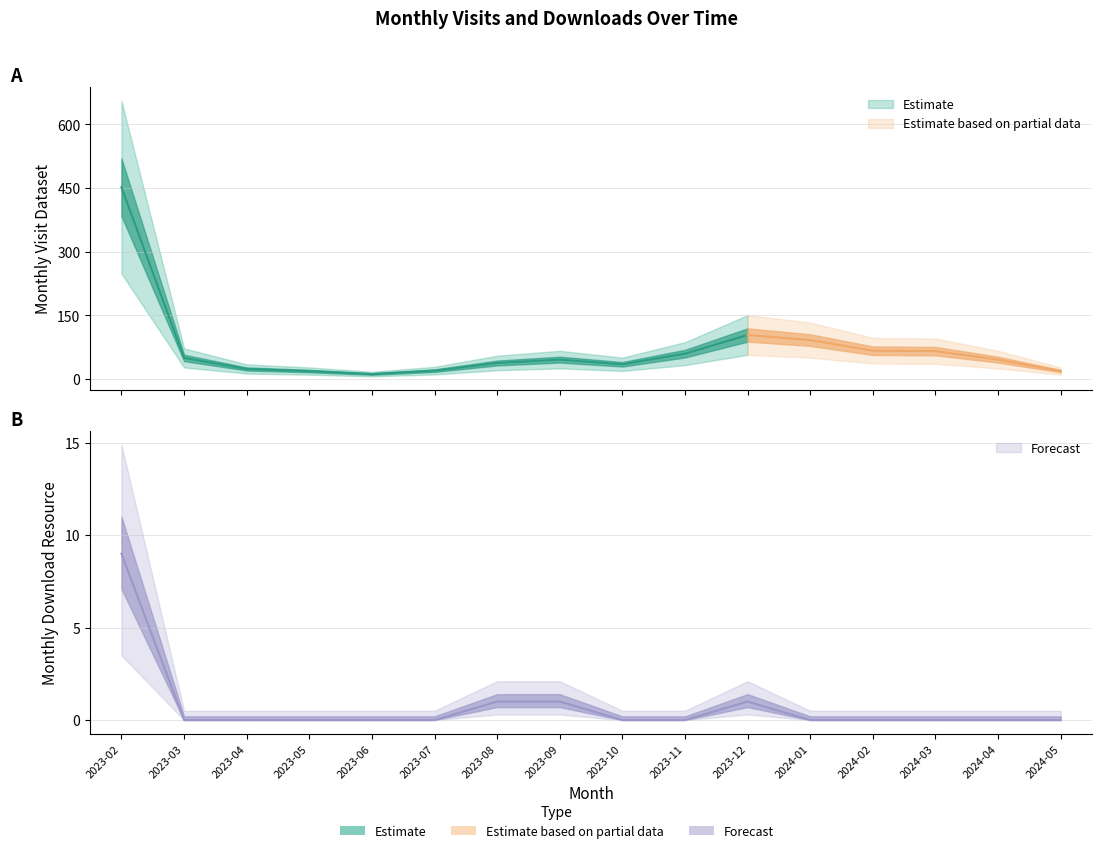

Rank the categories by value from highest to lowest.

2023-02, 2023-08, 2023-09, 2023-12, 2023-03, 2023-04, 2023-05, 2023-06, 2023-07, 2023-10, 2023-11, 2024-01, 2024-02, 2024-03, 2024-04, 2024-05